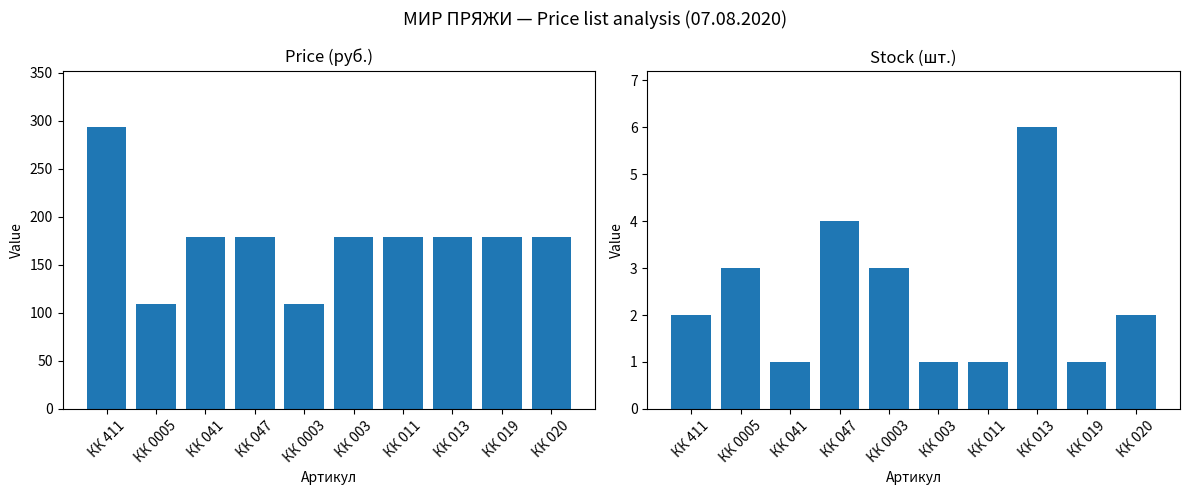

Rank the series by their average value, from lowest to highest.

Stock (шт.), Price (руб.)